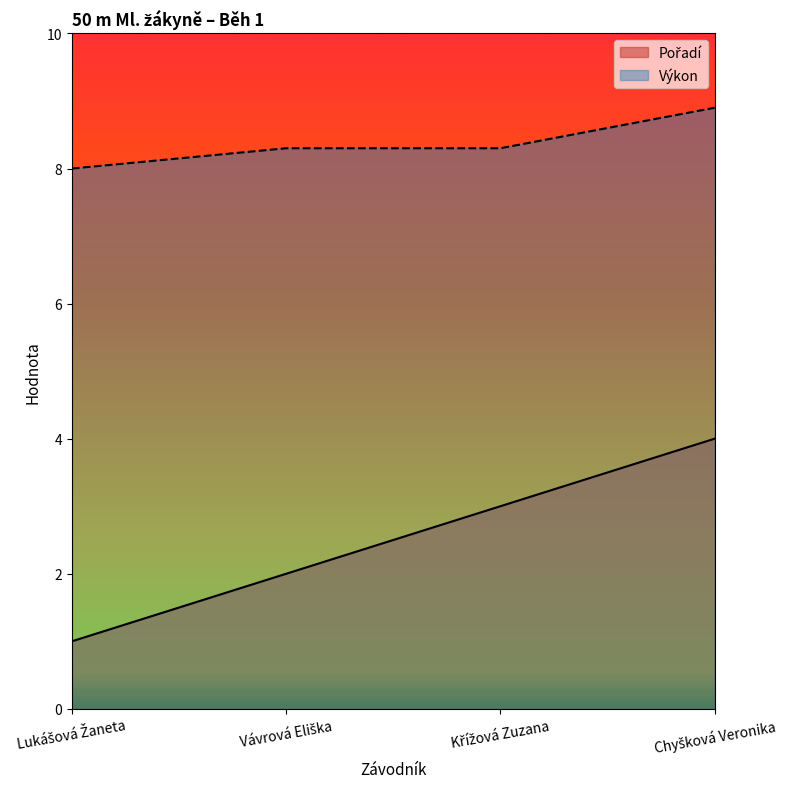

True or false: Výkon and Pořadí cross at least once.

False